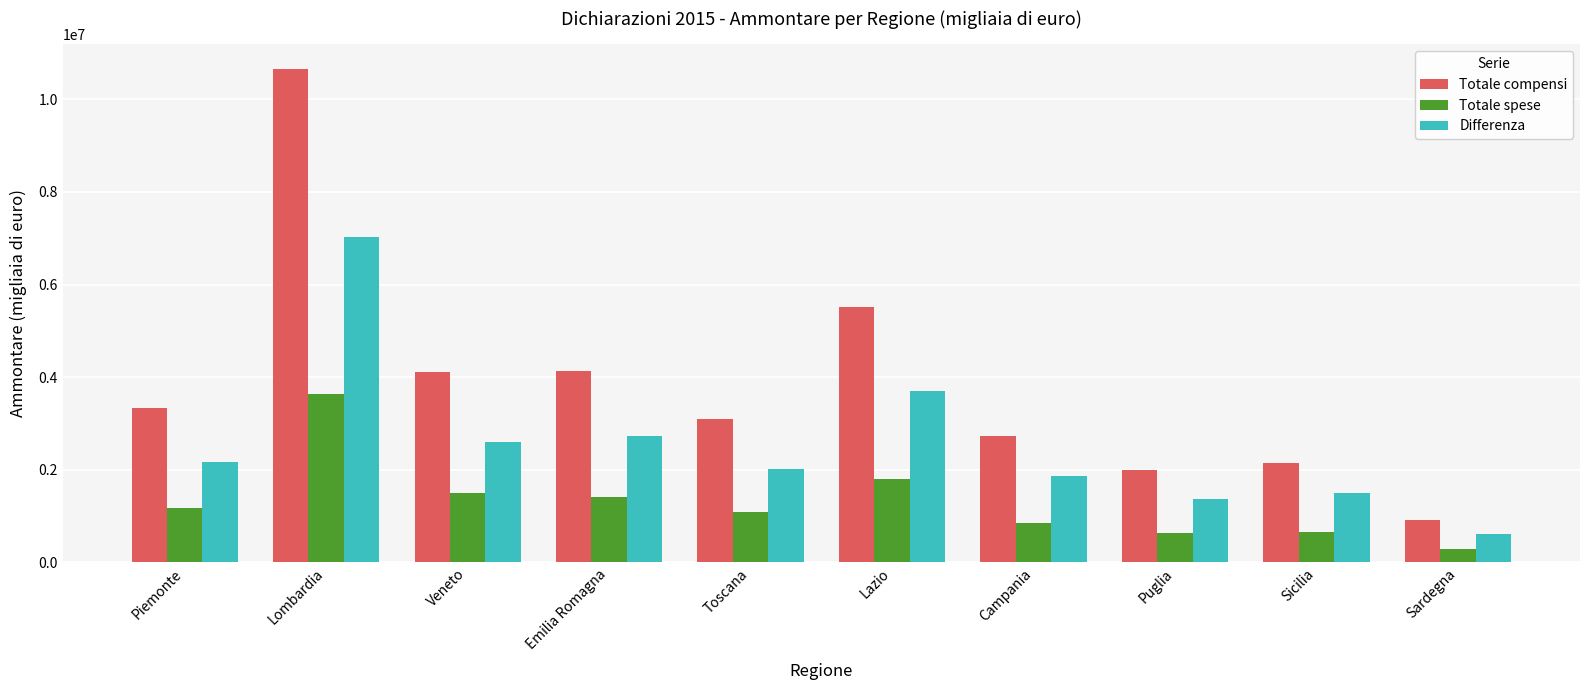

What is the greatest value displayed?

10659711